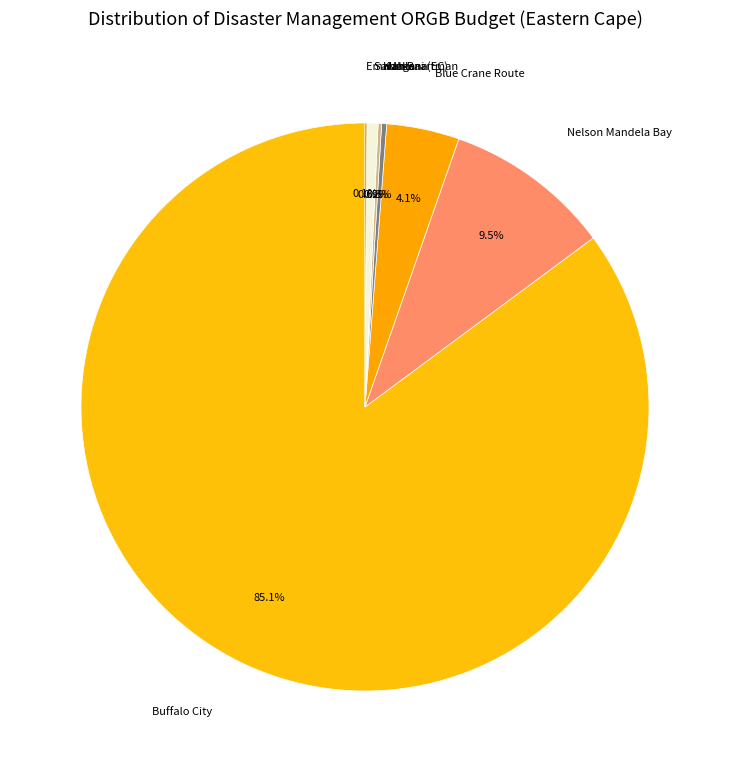

To the nearest percent, what percentage of the pie is Blue Crane Route?

4%